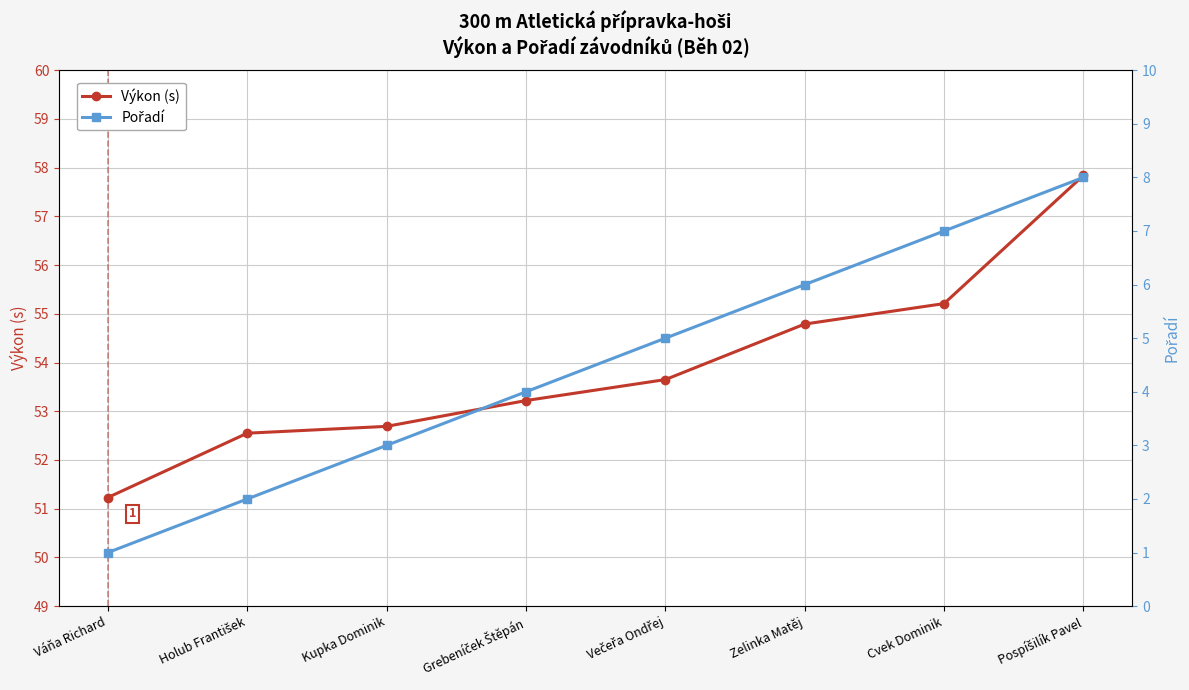

True or false: Výkon (s) and Pořadí intersect in this chart.

False